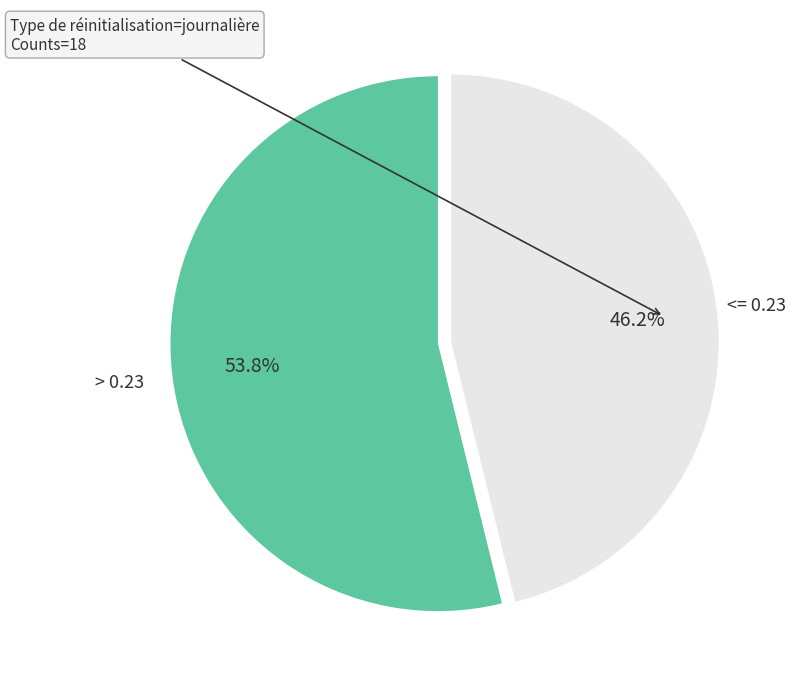

How many slices are in this pie chart?

2